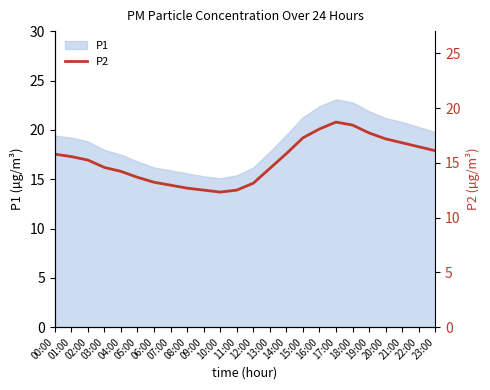

What is the label of the 24th point from the right?

00:00